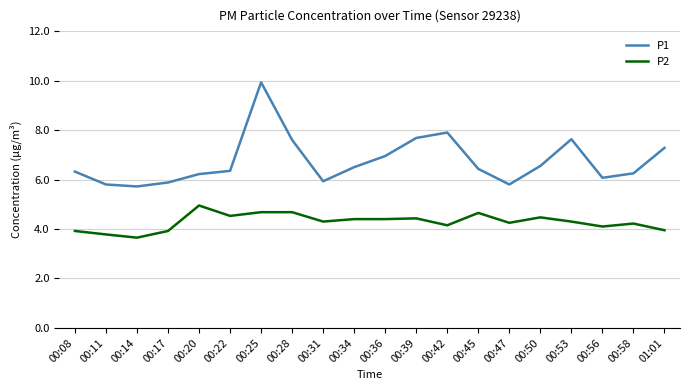

What position from the left is 00:31?

9